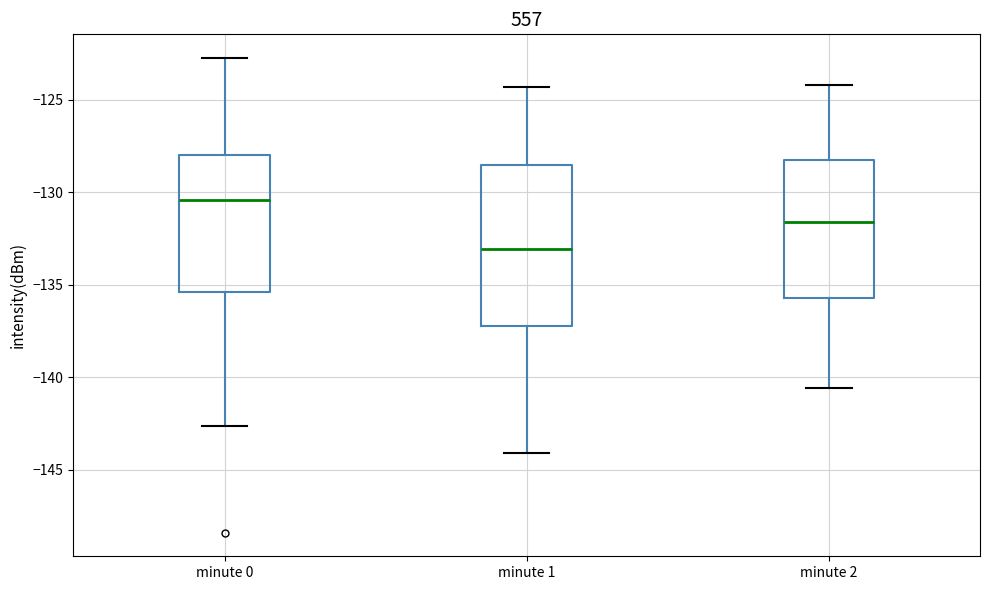

Reading left to right, transcribe this box plot: for each box, give where its median line is, the range the box spans, and where its two whiskers end, as read against the y-axis. The values are not printed on the chart, so give them approximately, as read against the axis.

minute 0: median -130.5, box -135.5 to -128.0, whiskers -142.5 to -122.5
minute 1: median -133.0, box -137.0 to -128.5, whiskers -144.0 to -124.5
minute 2: median -131.5, box -135.5 to -128.0, whiskers -140.5 to -124.0